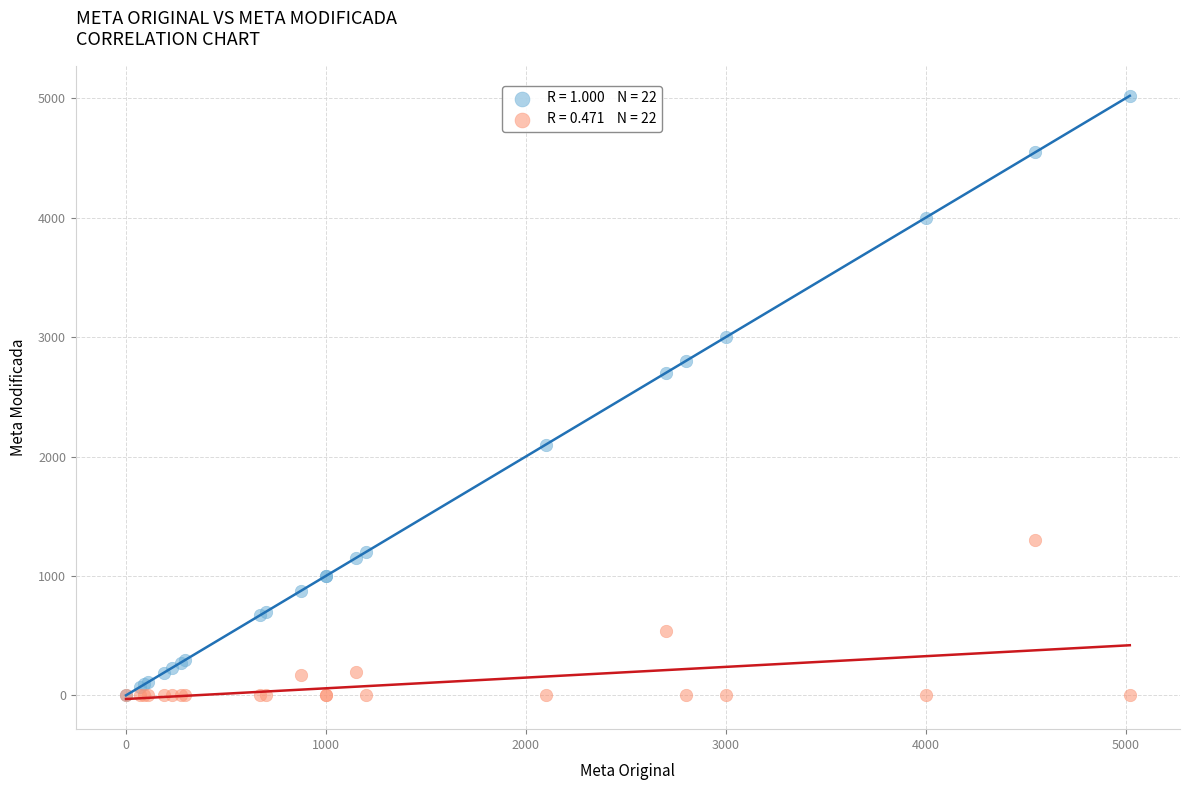

Across all series, what Y value is closest to 2510?

2703.2